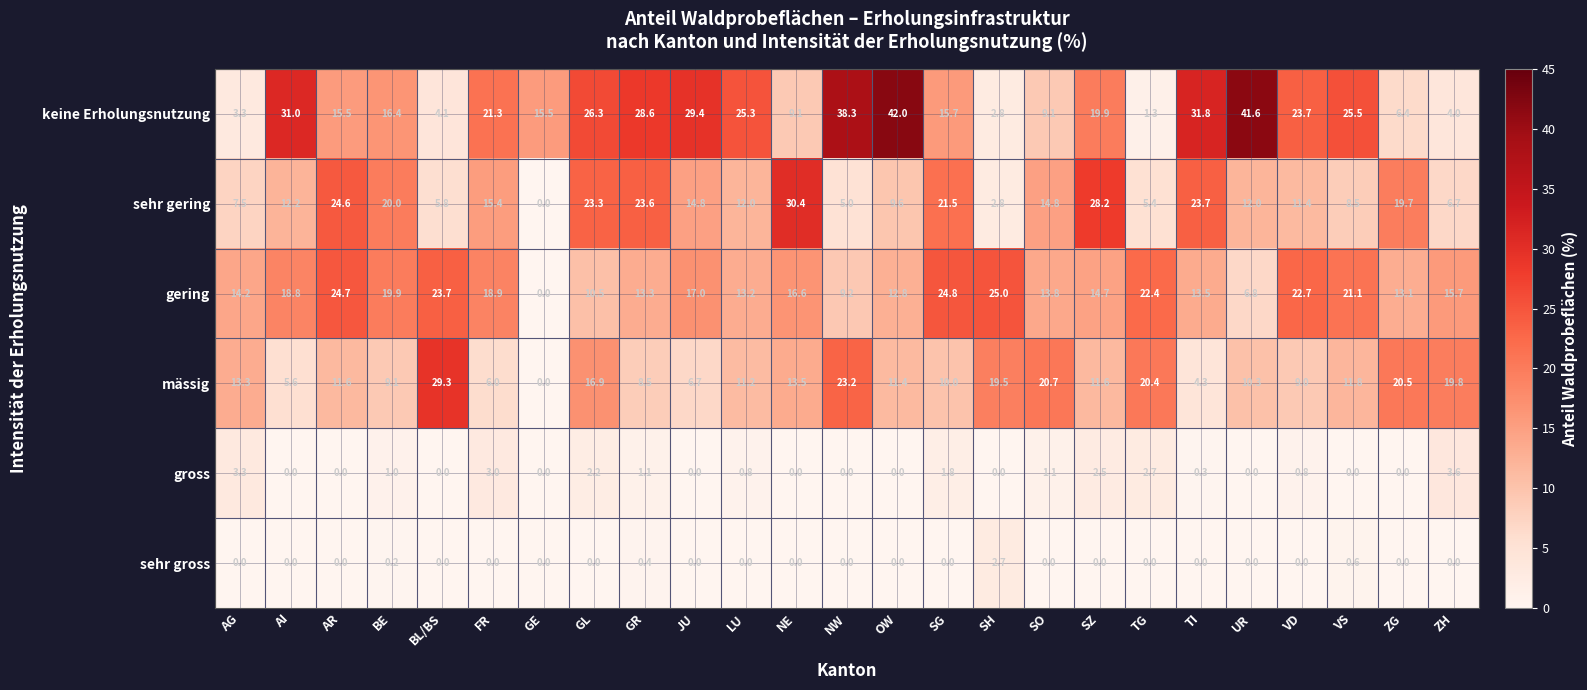

Which series has the largest total across all categories?

keine Erholungsnutzung